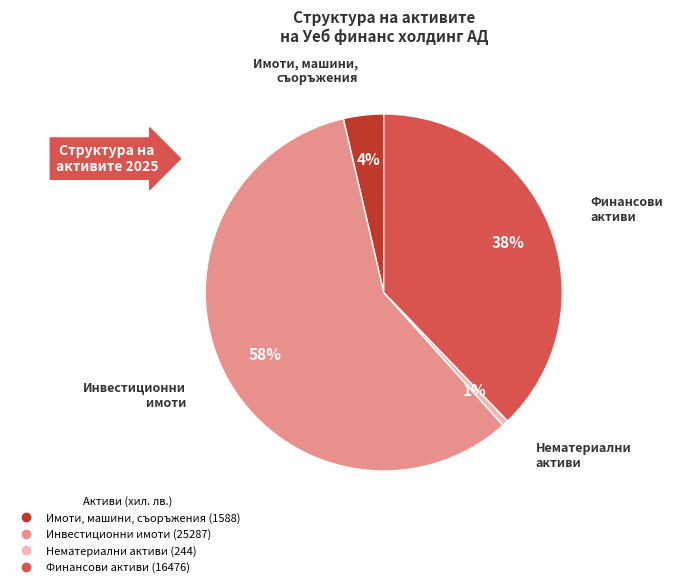

Is there any slice that represents more than half of the pie?

Yes